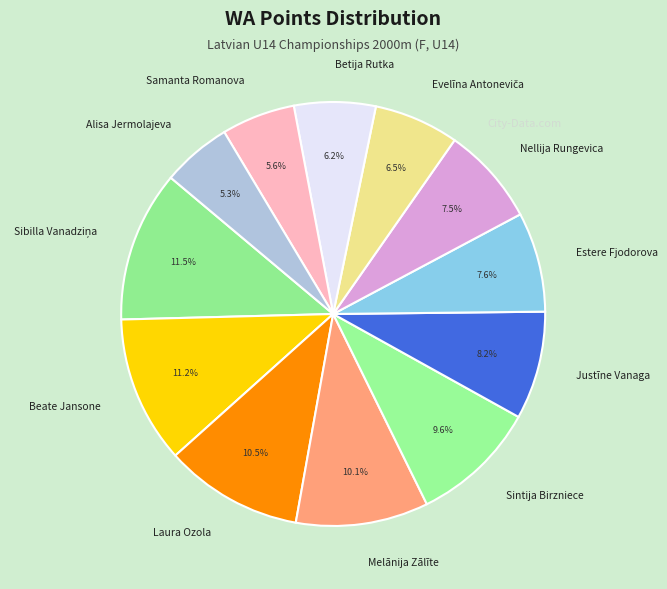

Between Sintija Birzniece and Alisa Jermolajeva, which is larger?

Sintija Birzniece